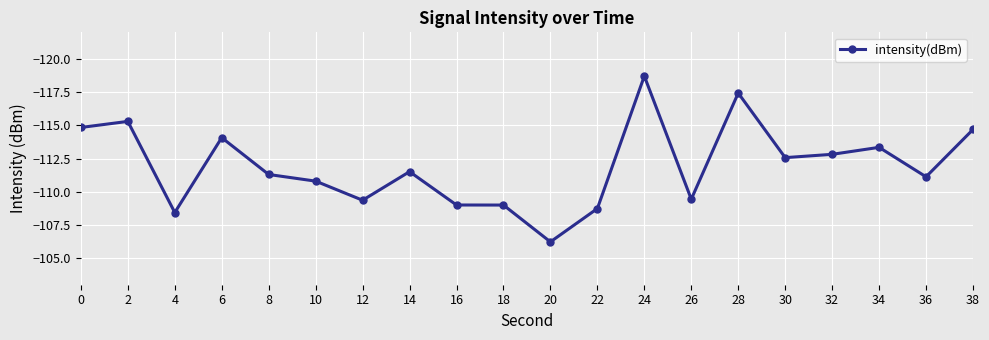

What is the difference between the second highest and second lowest values?

9.0